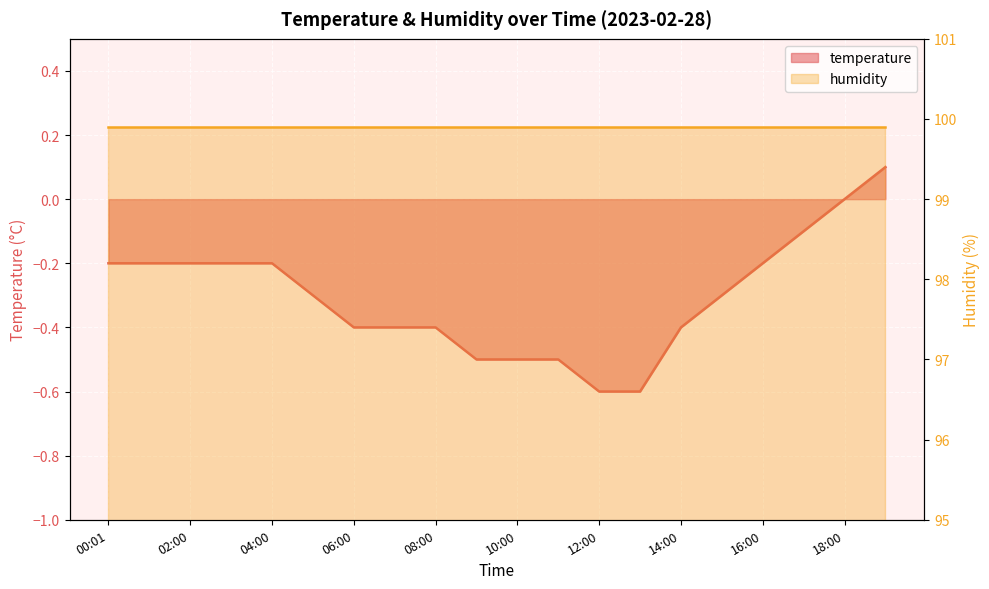

The value at 08:00 is -0.4. True or false?

True